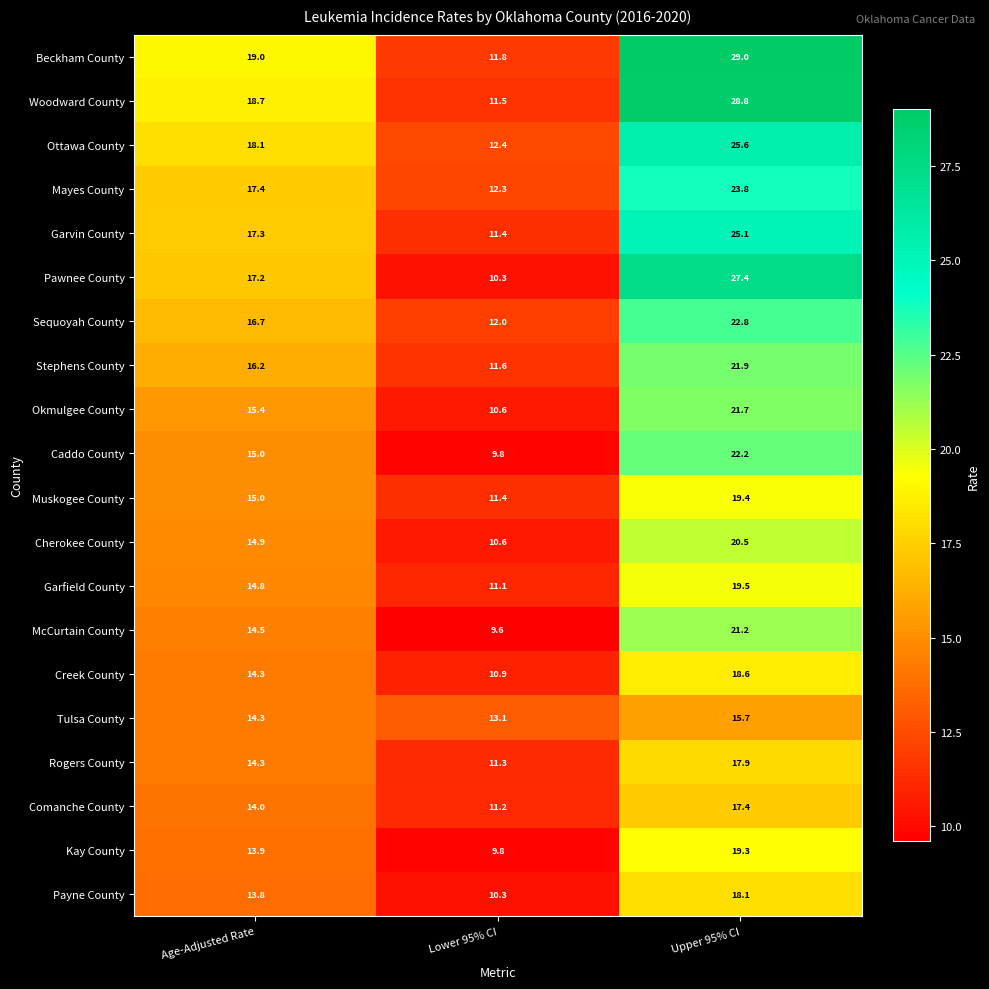

What is the sum of all Tulsa County values?

43.1